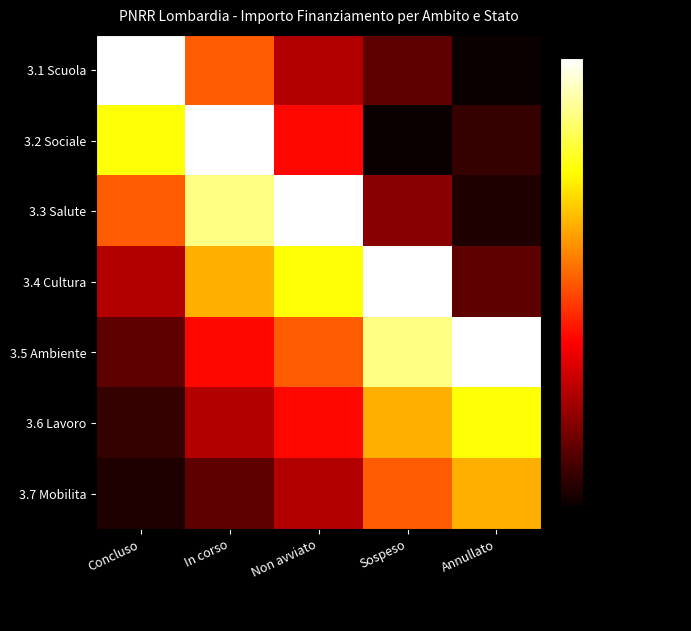

Reading right to left, transcribe all the data shown in this chart.

3.1 Scuola: Annullato=0	Sospeso=2000	Non avviato=4000	In corso=8000	Concluso=16000
3.2 Sociale: Annullato=1000	Sospeso=0	Non avviato=6000	In corso=16000	Concluso=12000
3.3 Salute: Annullato=500	Sospeso=3000	Non avviato=16000	In corso=14000	Concluso=8000
3.4 Cultura: Annullato=2000	Sospeso=16000	Non avviato=12000	In corso=10000	Concluso=4000
3.5 Ambiente: Annullato=16000	Sospeso=14000	Non avviato=8000	In corso=6000	Concluso=2000
3.6 Lavoro: Annullato=12000	Sospeso=10000	Non avviato=6000	In corso=4000	Concluso=1000
3.7 Mobilita: Annullato=10000	Sospeso=8000	Non avviato=4000	In corso=2000	Concluso=500